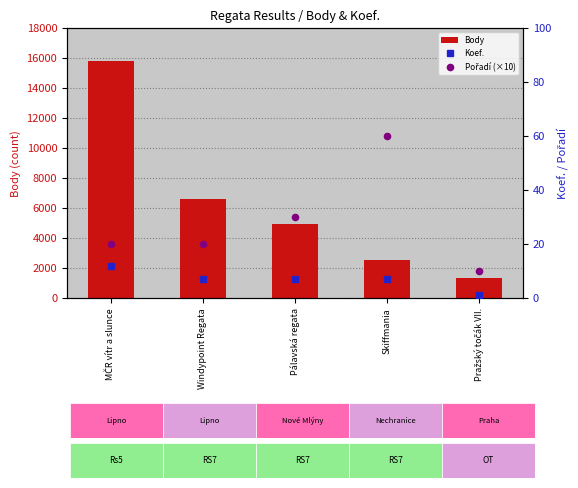

At which category is the sum across all series the highest?

MČR vítr a slunce